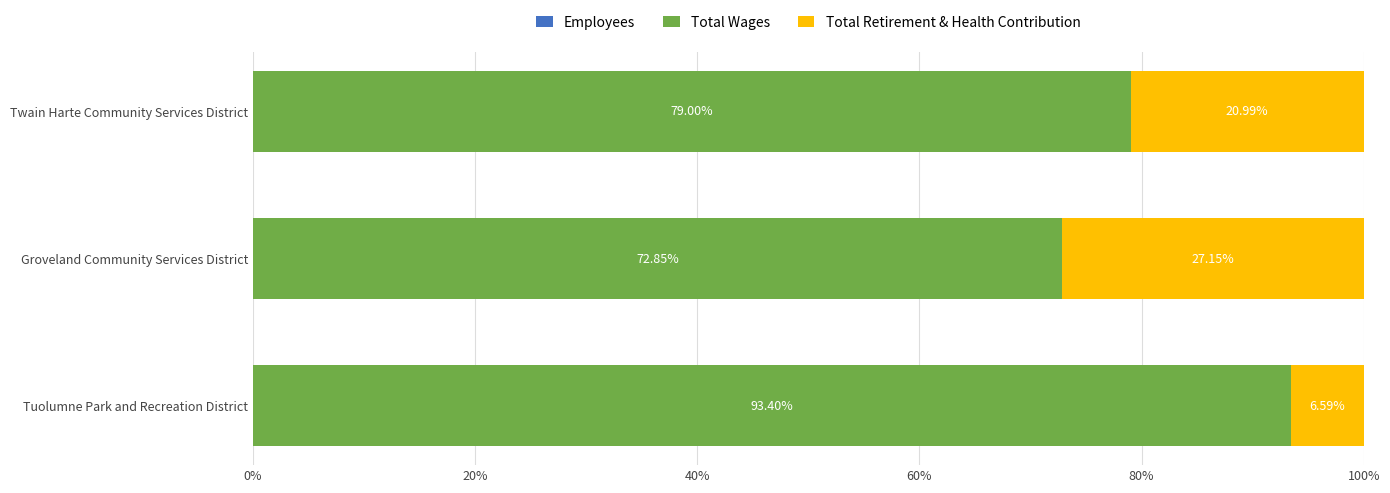

What is the total value across all series at Groveland Community Services District?

100.0